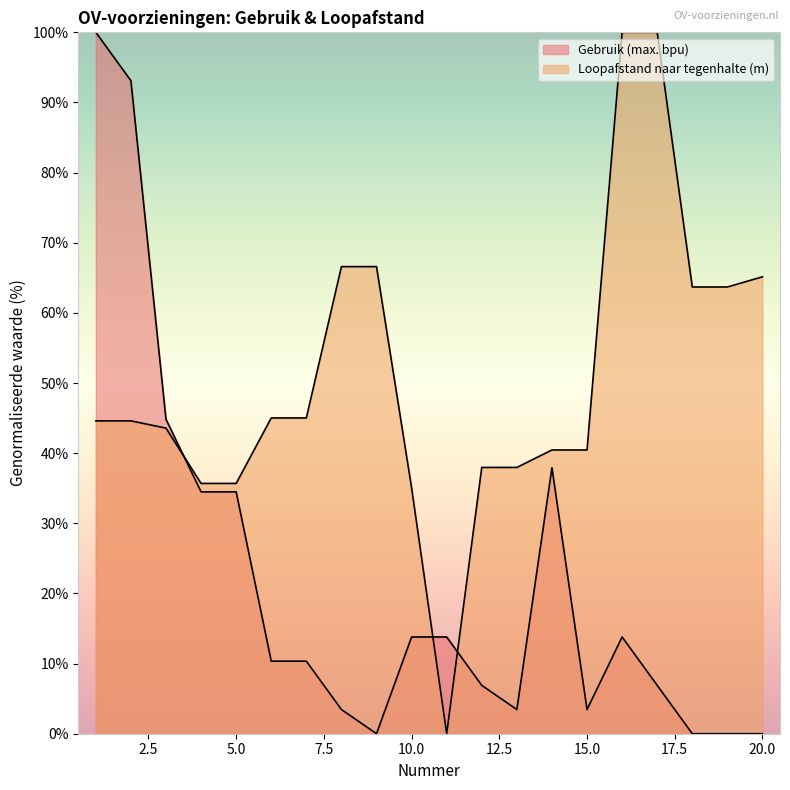

What is the maximum value shown in the chart?

100.0